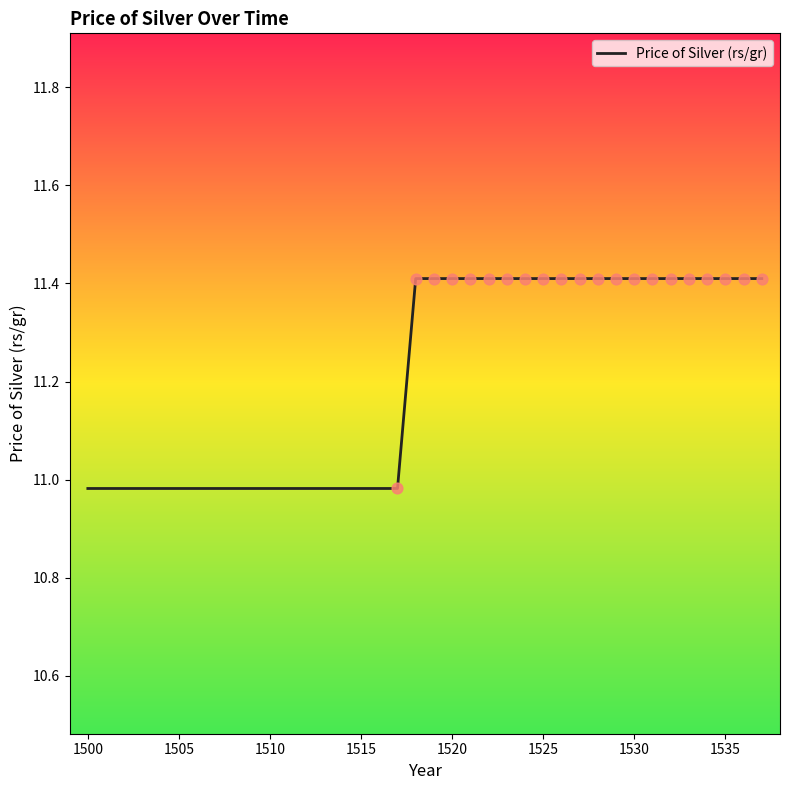

What is the greatest value displayed?

11.4